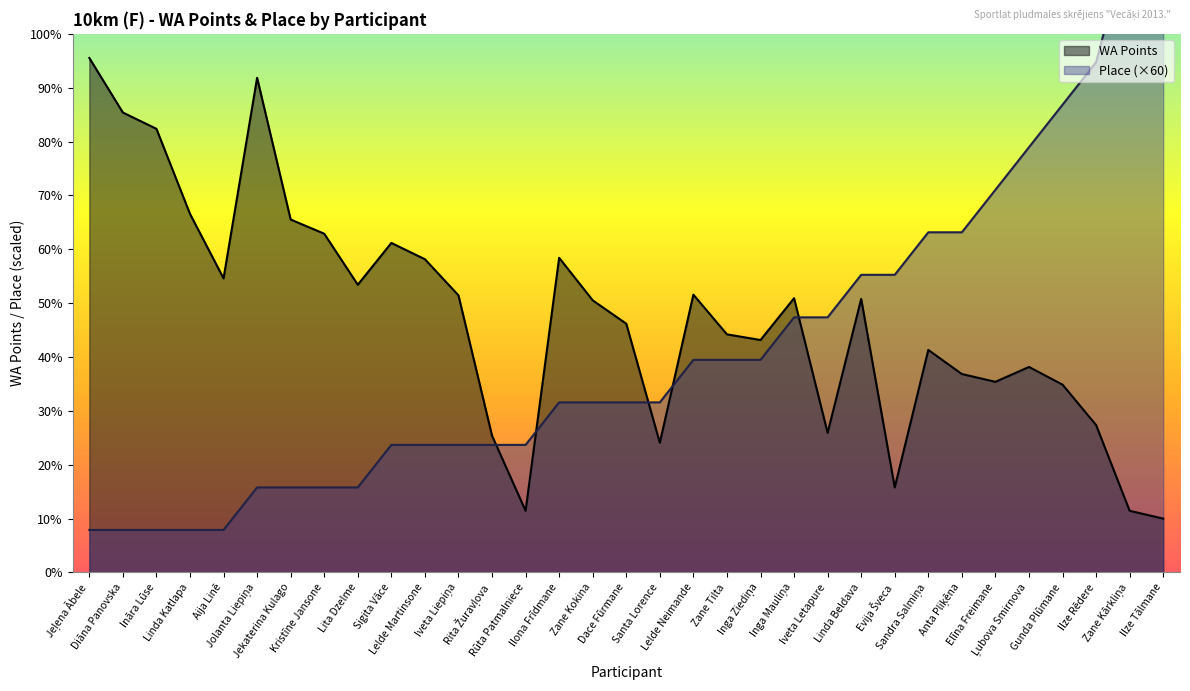

What is the label of the 32nd point from the right?

Diāna Panovska